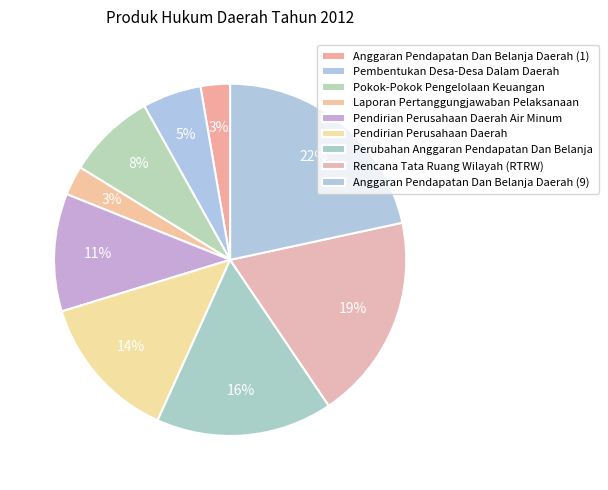

Count the number of slices in the pie.

9